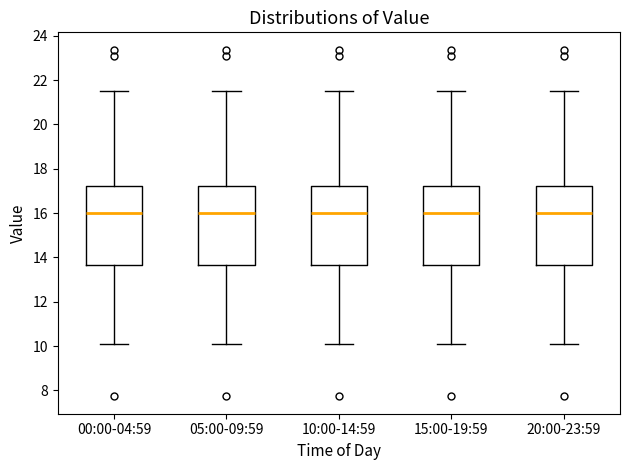

Reading left to right, read every box against the y-axis: the position of its median line, the range the box covers, and the ends of its whiskers. The values are not printed on the chart, so give them approximately, as read against the axis.

00:00-04:59: median 16.0, box 13.6 to 17.2, whiskers 10.2 to 21.6
05:00-09:59: median 16.0, box 13.6 to 17.2, whiskers 10.2 to 21.6
10:00-14:59: median 16.0, box 13.6 to 17.2, whiskers 10.2 to 21.6
15:00-19:59: median 16.0, box 13.6 to 17.2, whiskers 10.2 to 21.6
20:00-23:59: median 16.0, box 13.6 to 17.2, whiskers 10.2 to 21.6